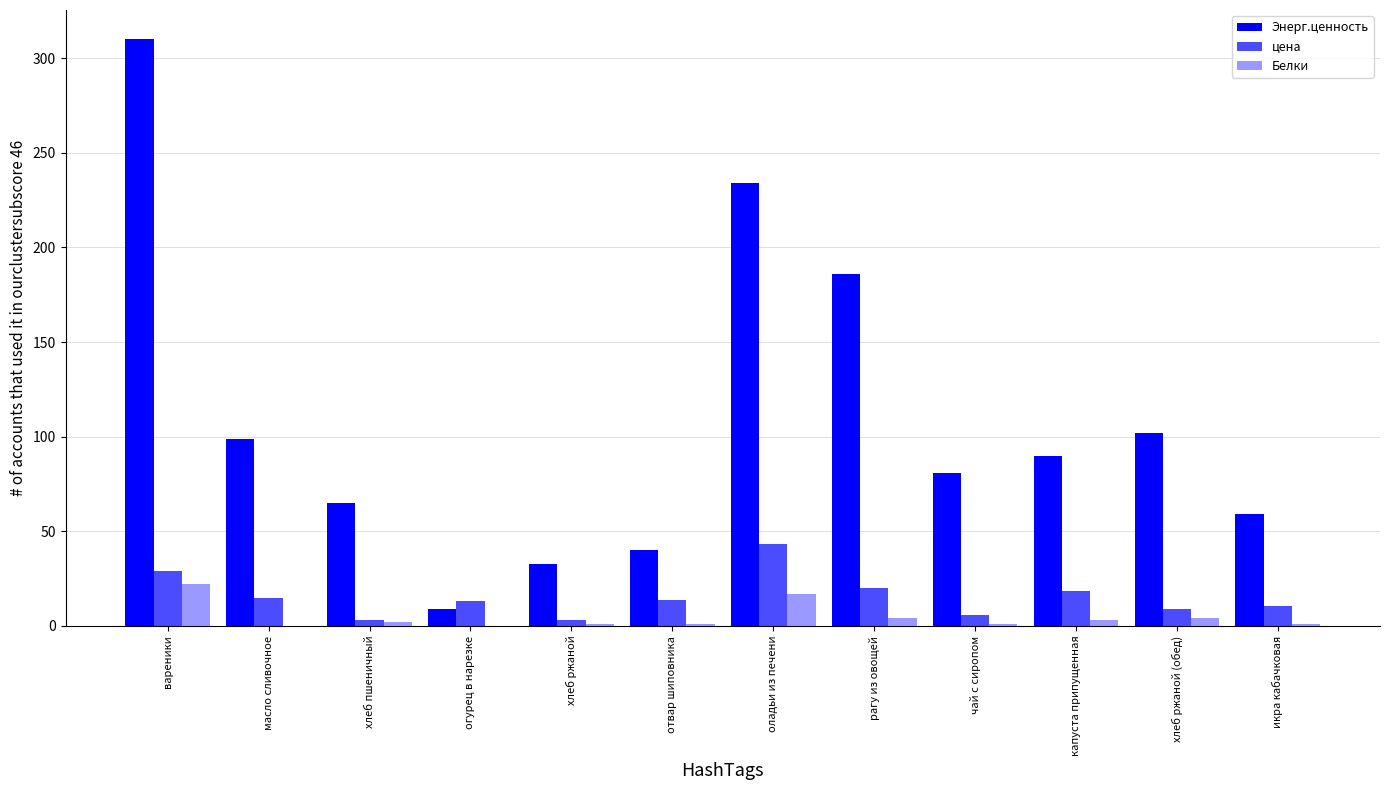

How many groups of bars are there?

12